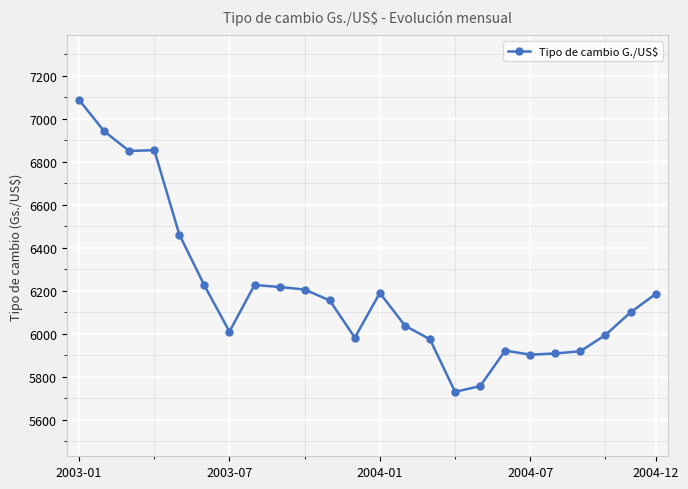

How many data points are above 6155?

12